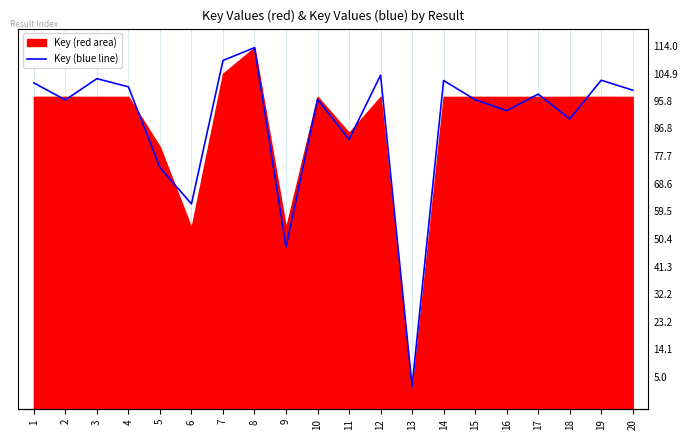

Reading left to right, list all the values displayed in this chart.

1=102.9	2=97.5	3=104.2	4=101.6	5=76.2	6=64.7	7=109.9	8=114.0	9=51.2	10=97.7	11=85.1	12=105.3	13=7.3	14=103.6	15=97.6	16=94.1	17=99.3	18=91.5	19=103.7	20=100.6